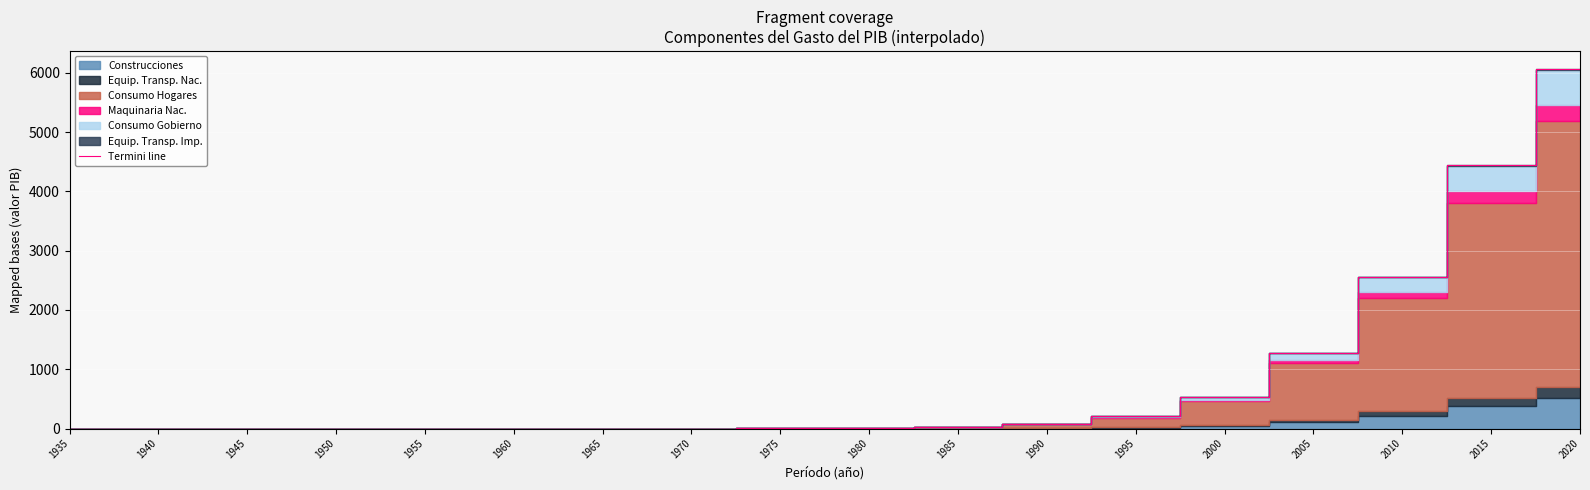

Rank the categories by value from lowest to highest.

1935, 1940, 1945, 1950, 1955, 1960, 1965, 1970, 1975, 1980, 1985, 1990, 1995, 2000, 2005, 2010, 2015, 2020